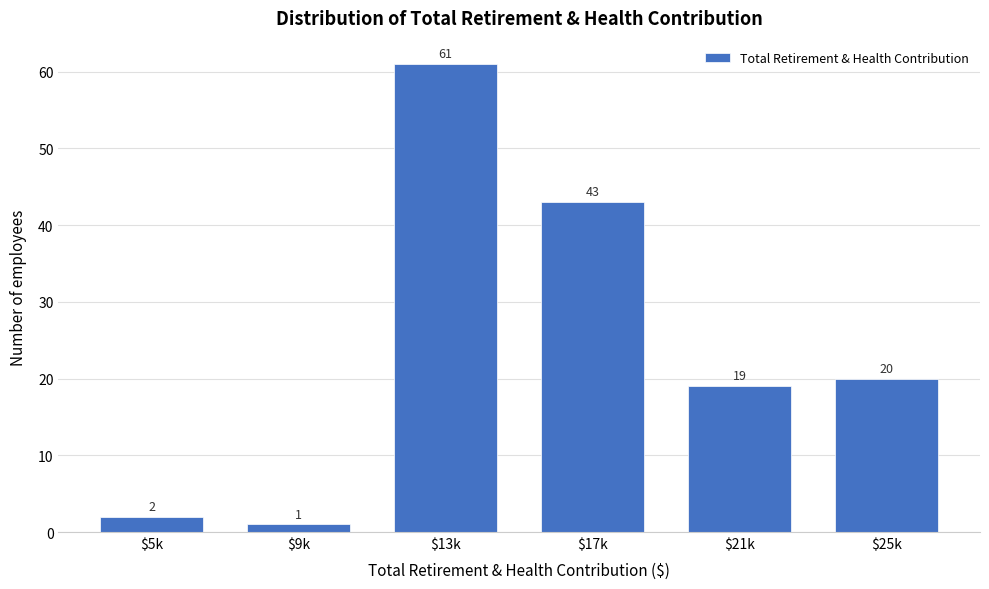

True or false: the data shows 4 at $5k.

False